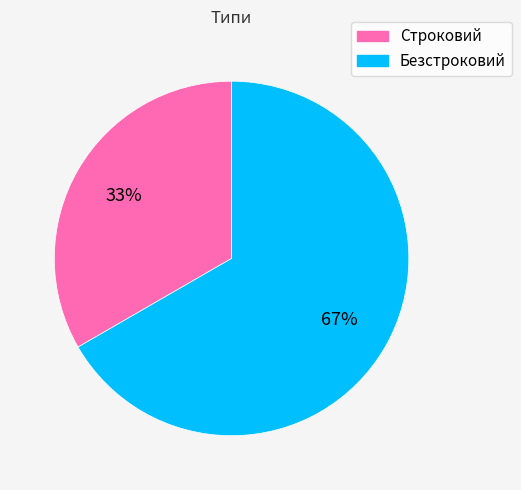

How many slices are in this pie chart?

2